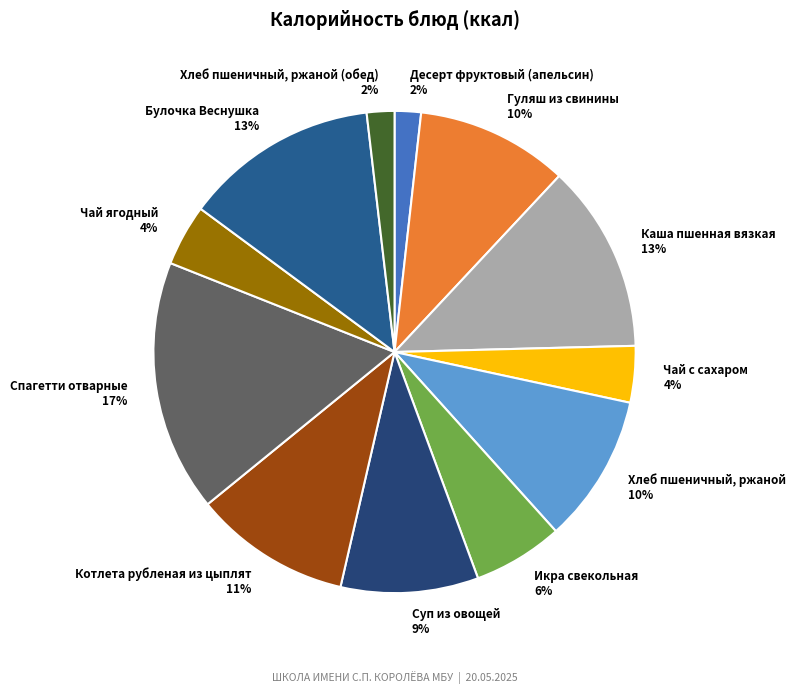

Do Хлеб пшеничный, ржаной (обед) and Каша пшенная вязкая together represent more than half of the pie?

No